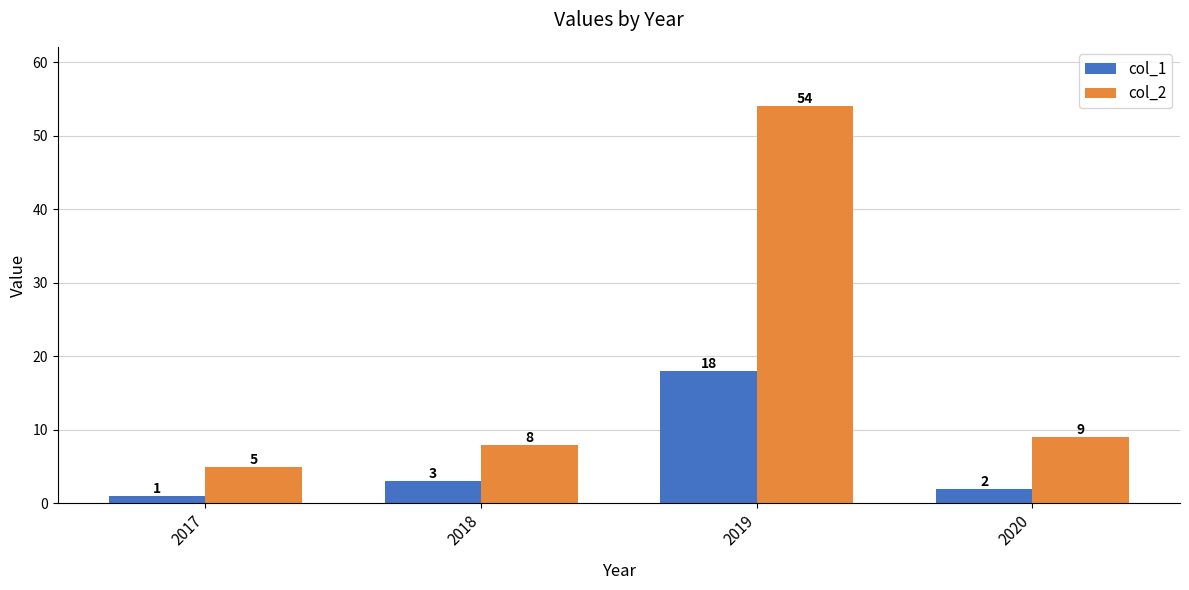

Rank the series by their average value, from highest to lowest.

col_2, col_1